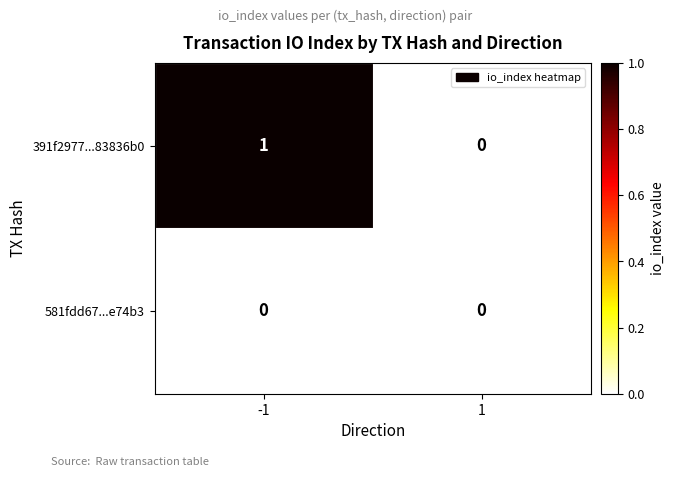

Reading left to right, what are all the values shown in this chart?

391f2977...83836b0: -1=1	1=0
581fdd67...e74b3: -1=0	1=0